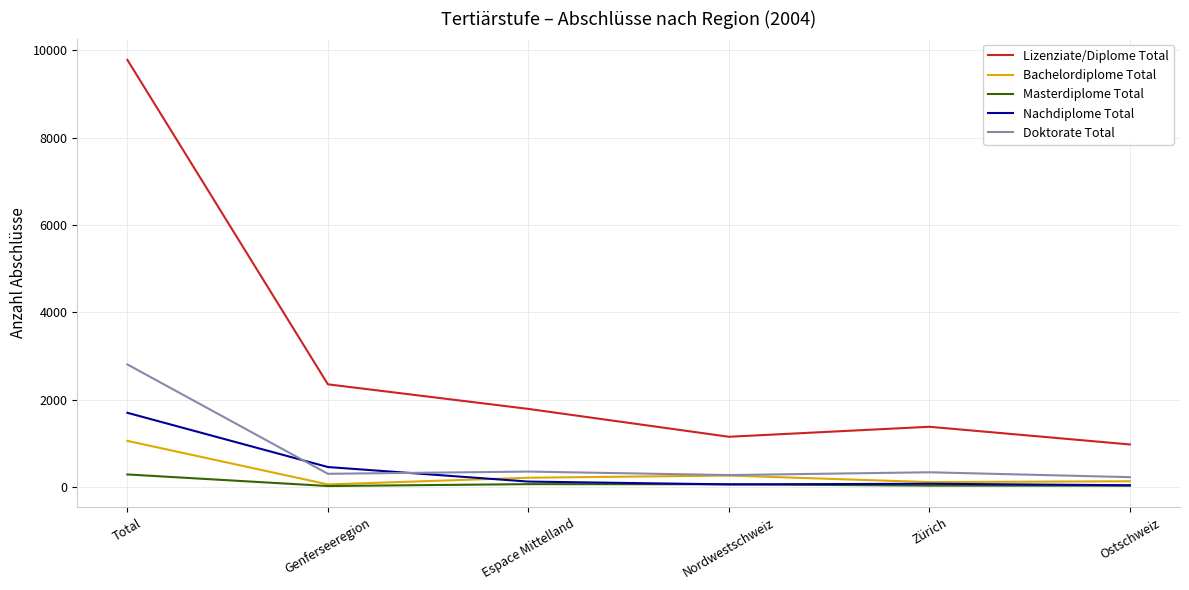

At which label is Lizenziate/Diplome Total closest to 5377?

Genferseeregion